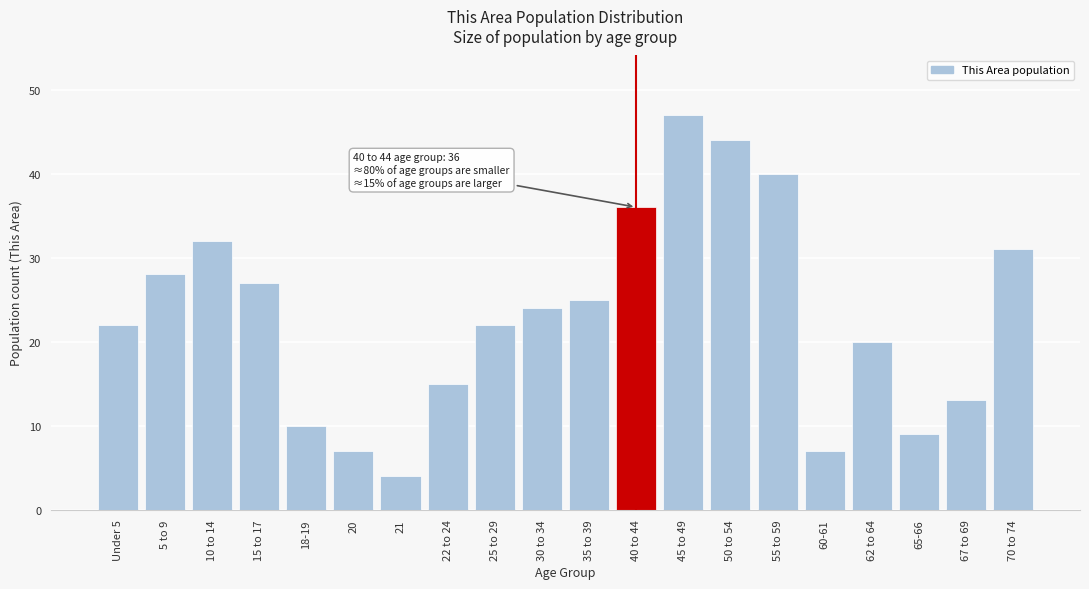

Reading right to left, list all the values displayed in this chart.

31	13	9	20	7	40	44	47	36	25	24	22	15	4	7	10	27	32	28	22